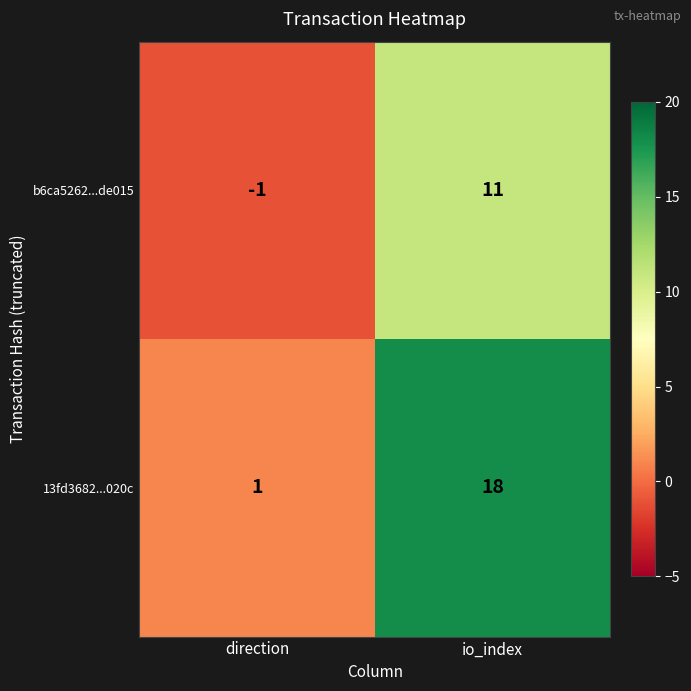

At which label is 13fd3682...020c closest to 9?

direction